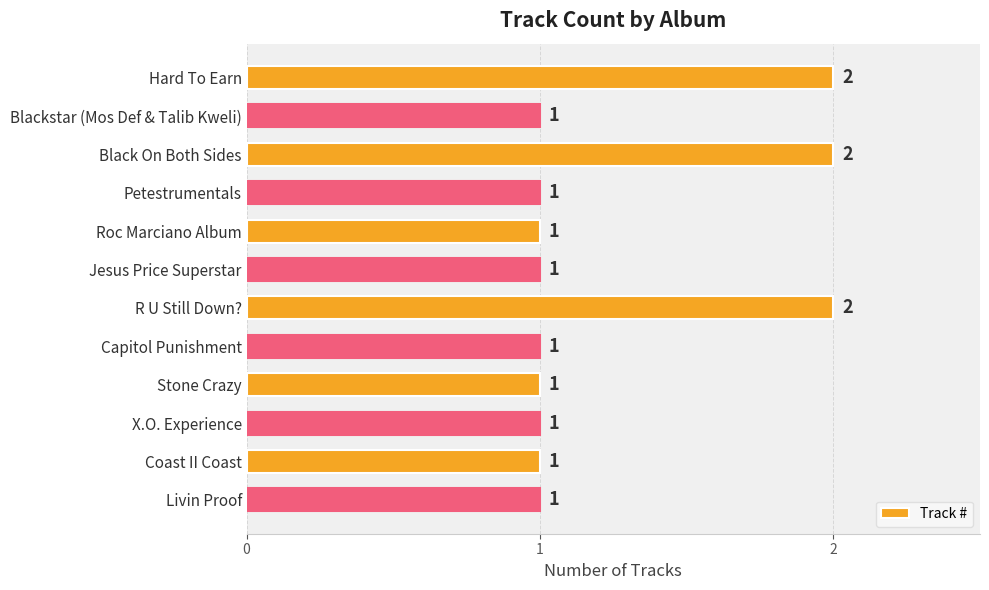

Are the bars grouped side by side (vs. stacked)?

No